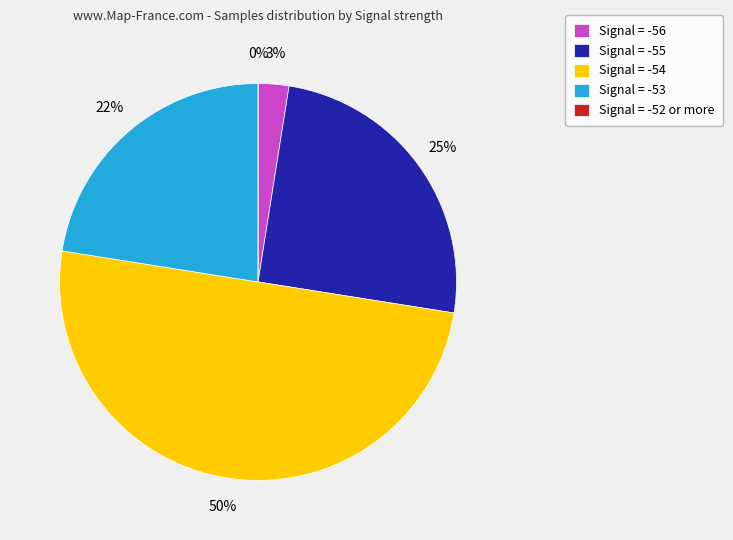

Is -54 the majority of the pie?

No